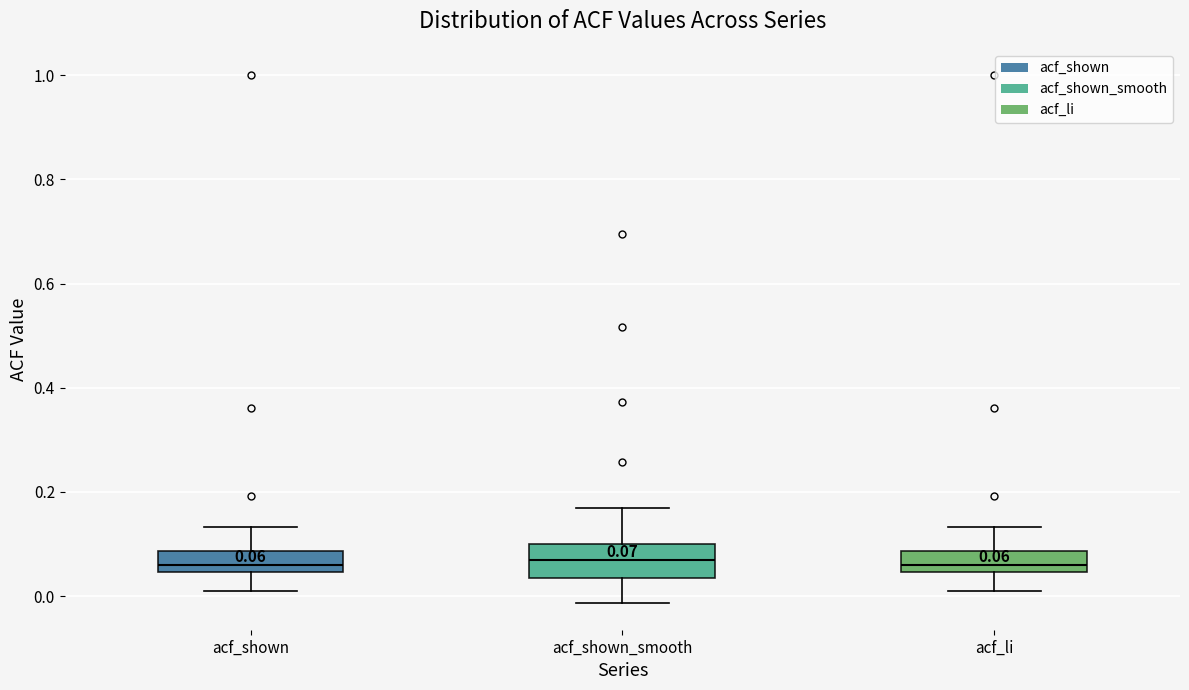

Comparing the boxes themselves (not the whiskers), which one is the tallest?

acf_shown_smooth